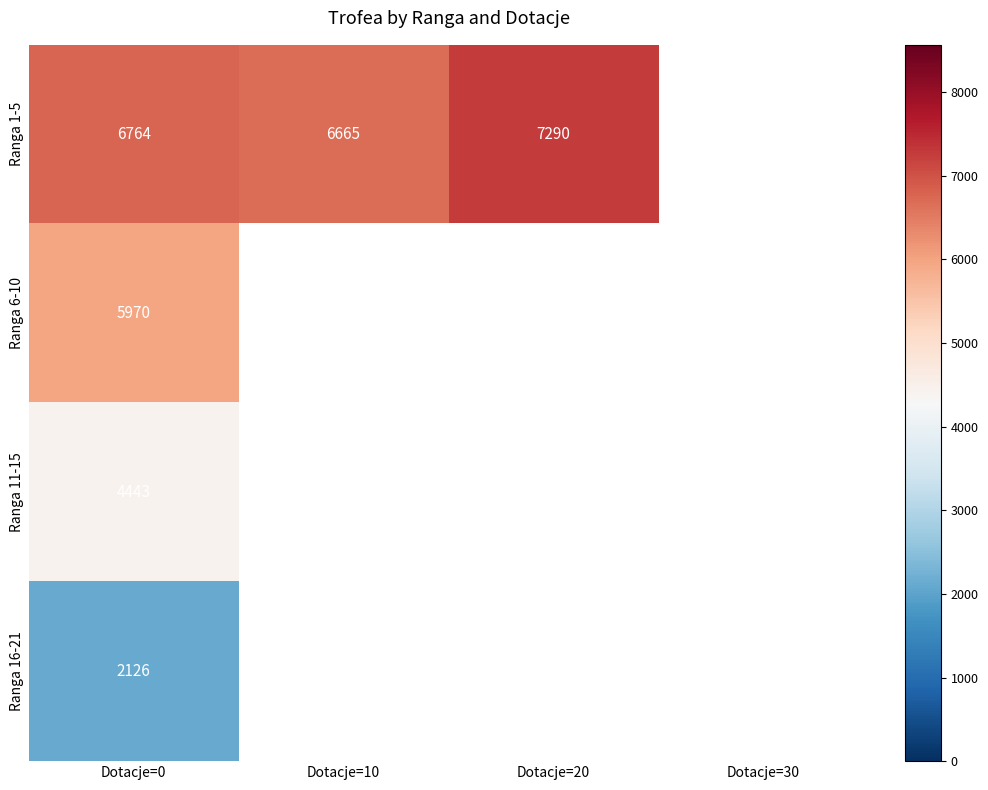

How many data points does each series have?

4